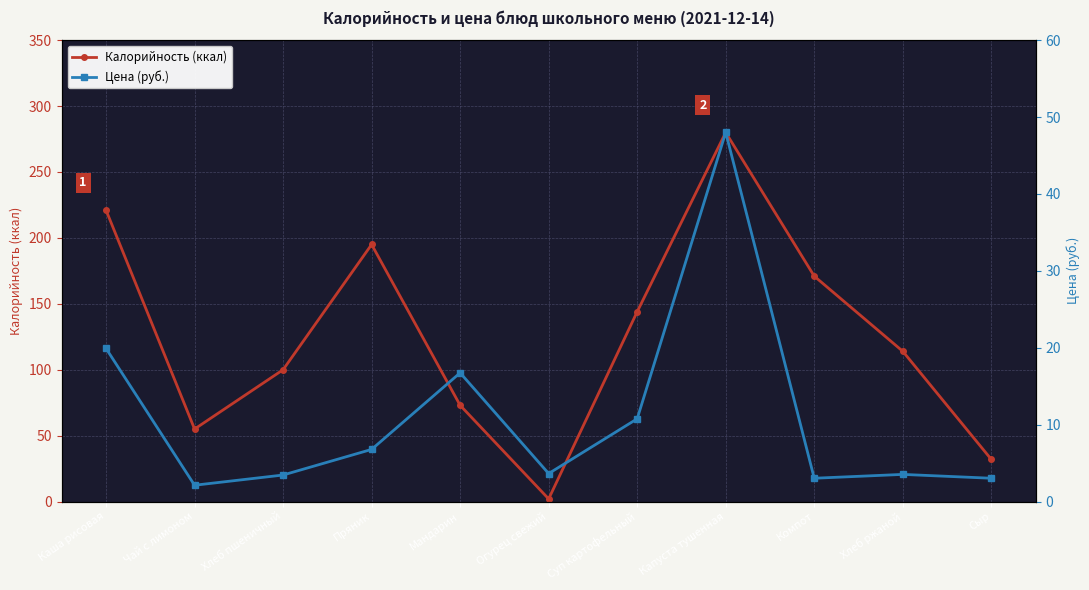

Is the value of Цена (руб.) at Каша рисовая greater than the value of Калорийность (ккал) at Хлеб пшеничный?

No